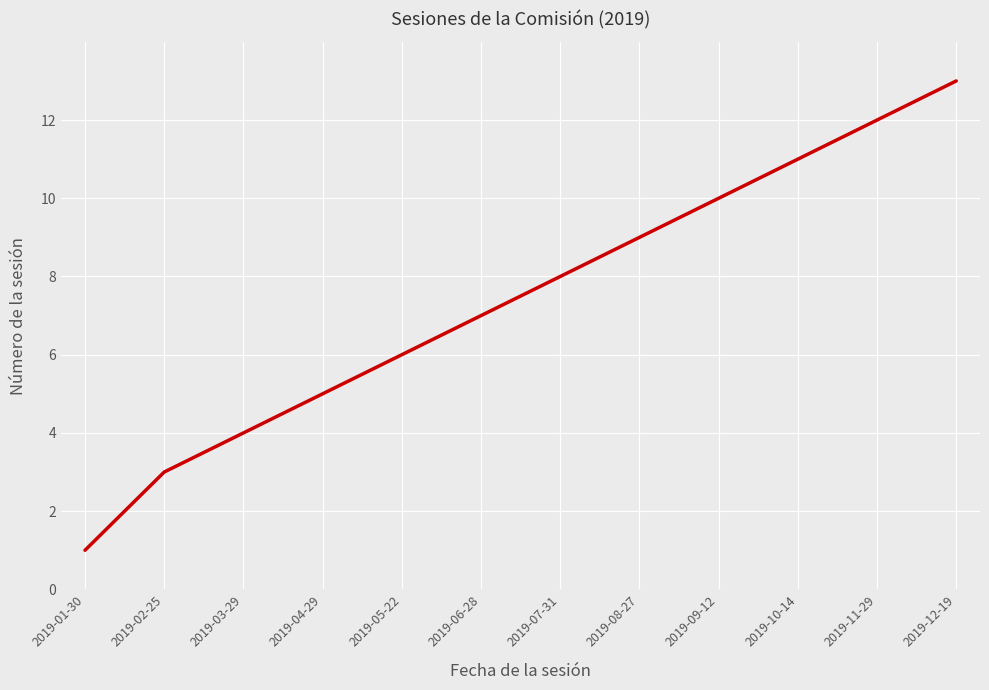

What position from the left is 2019-01-30?

1